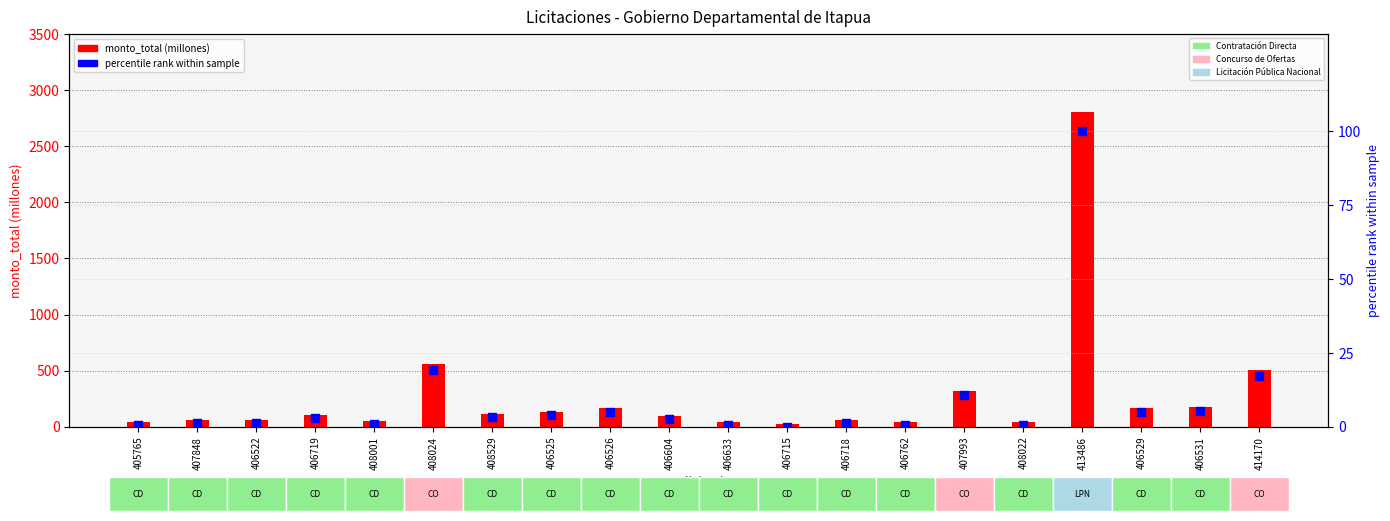

Is the value of percentile rank within sample at 408529 greater than the value of monto_total (millones) at 405765?

No